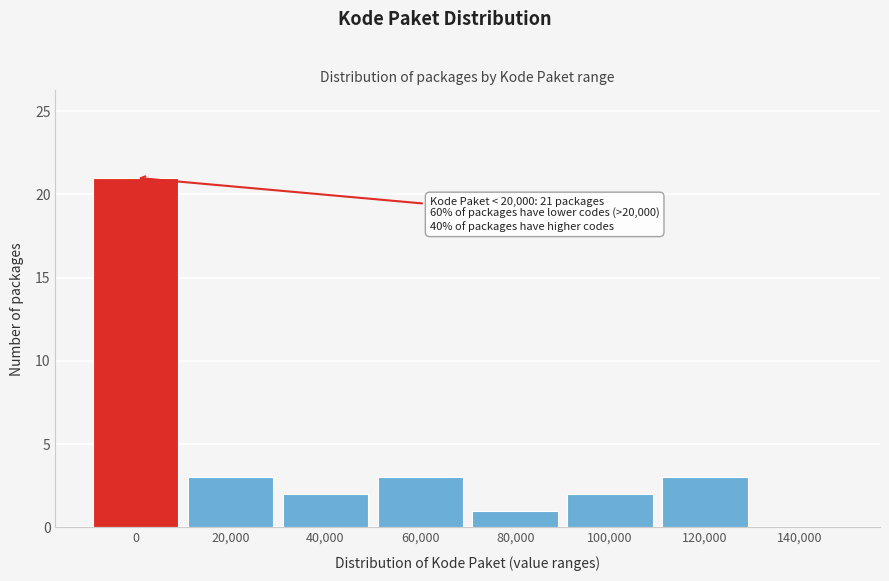

Reading left to right, list all the values displayed in this chart.

0=21	20,000=3	40,000=2	60,000=3	80,000=1	100,000=2	120,000=3	140,000=0